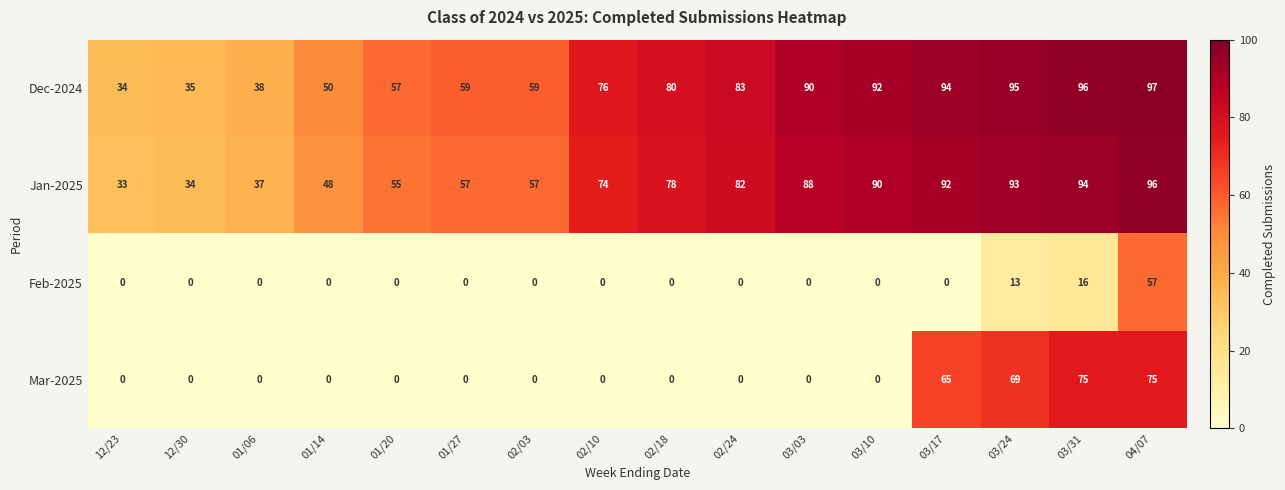

What is the average value of the Feb-2025 series?

5